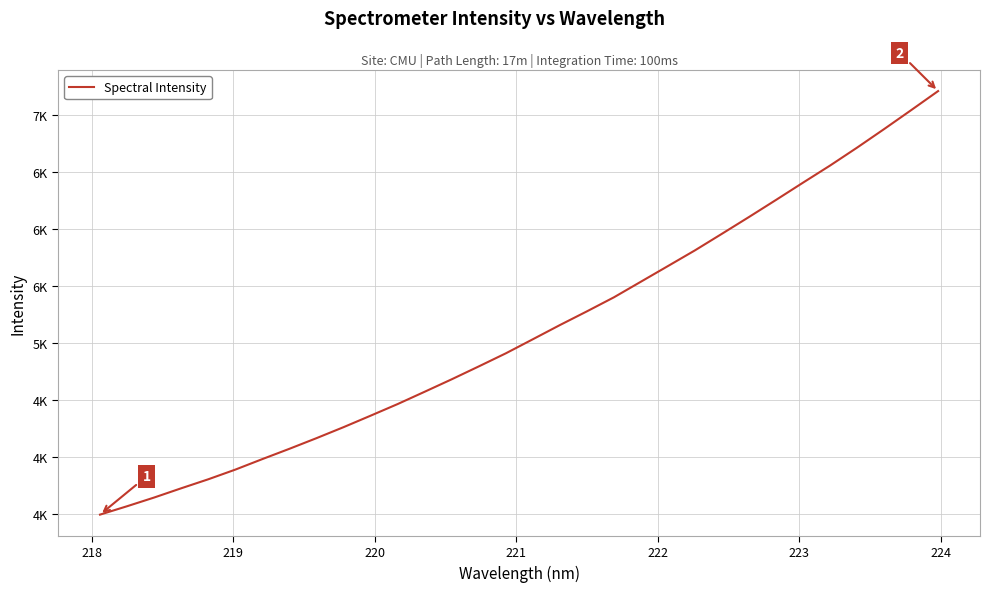

What is the maximum value shown in the chart?

7207.0